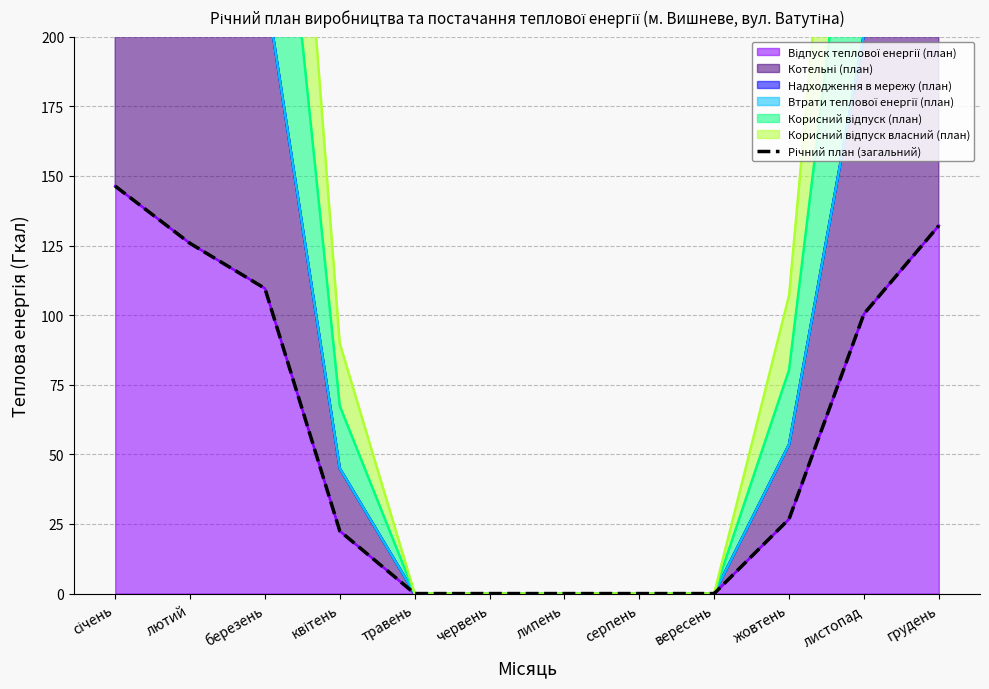

Which label corresponds to the smallest value in the chart?

травень